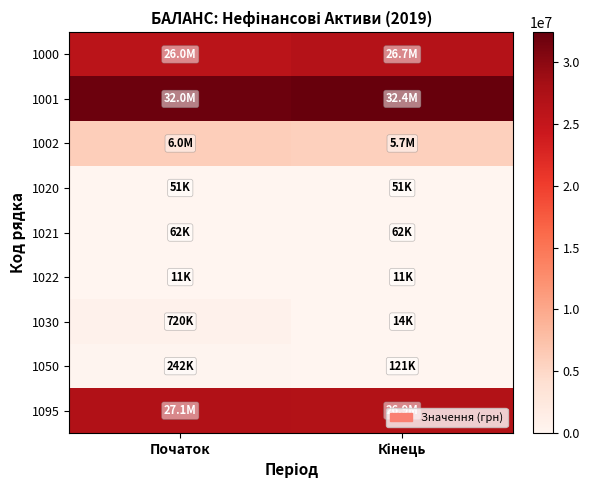

What is the difference between the highest and lowest values at Початок?

32017405